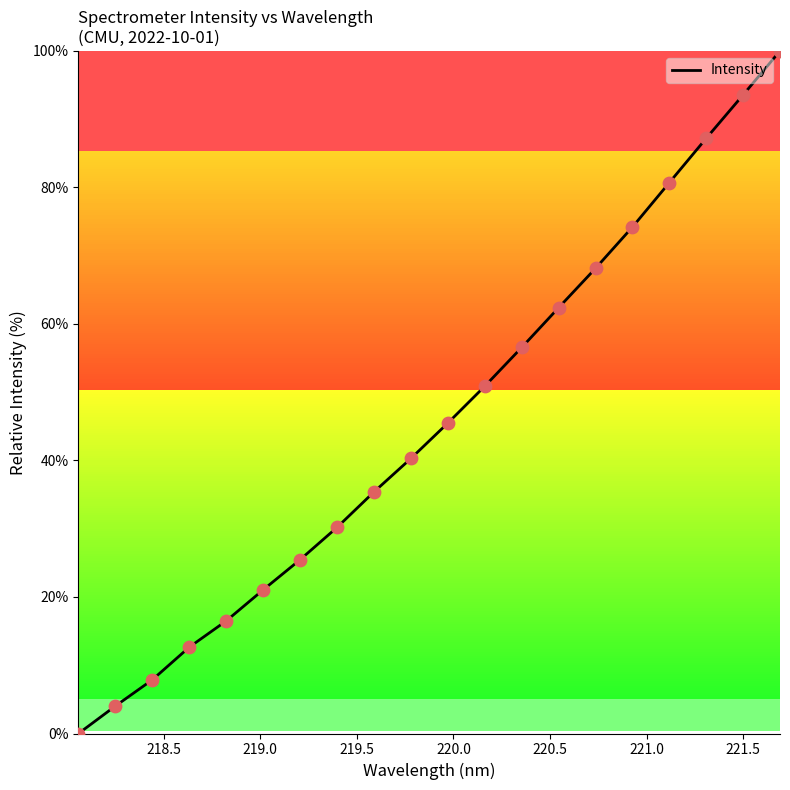

What is the greatest value displayed?

100.0